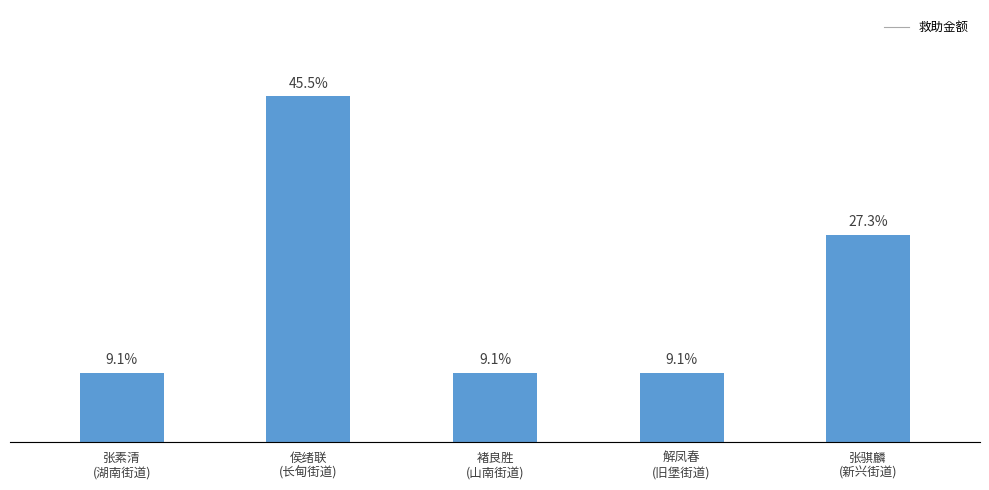

Are the bars horizontal?

No